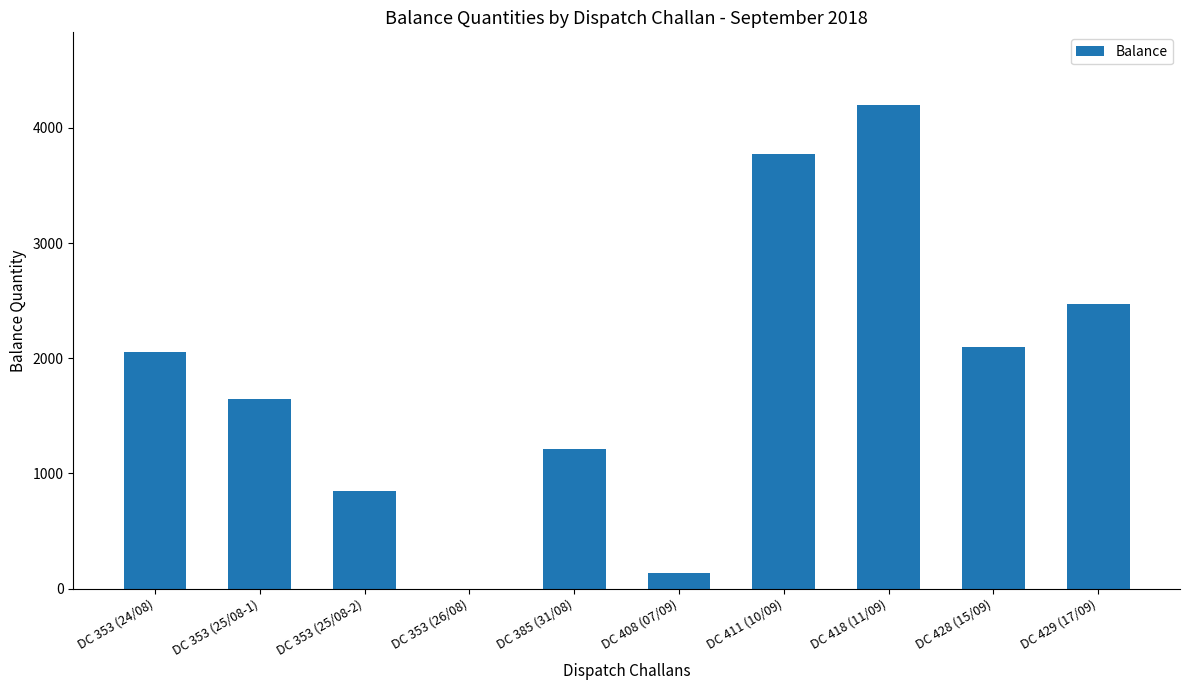

What is the sum of all values?

18440